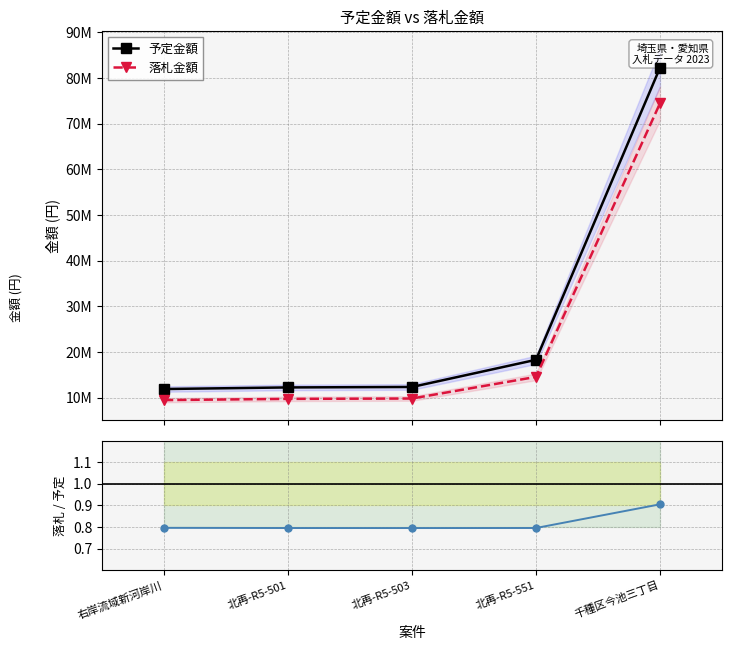

The 落札/予定 series shows 0.8 at 北再-R5-501. True or false?

True